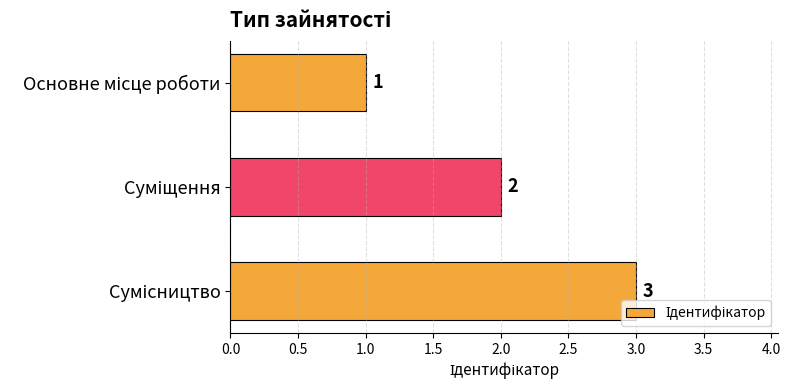

What is the difference between the maximum and minimum values?

2